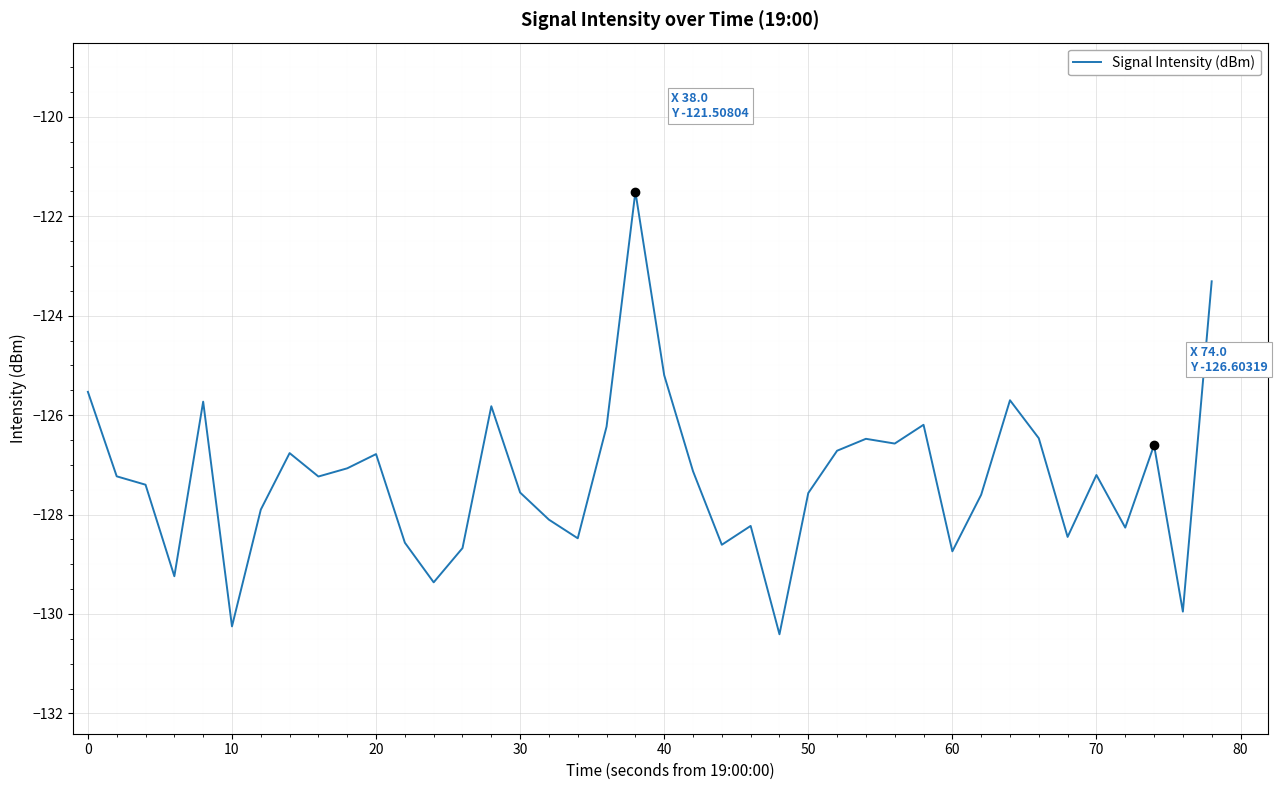

Is this an area chart (filled region under the line)?

No